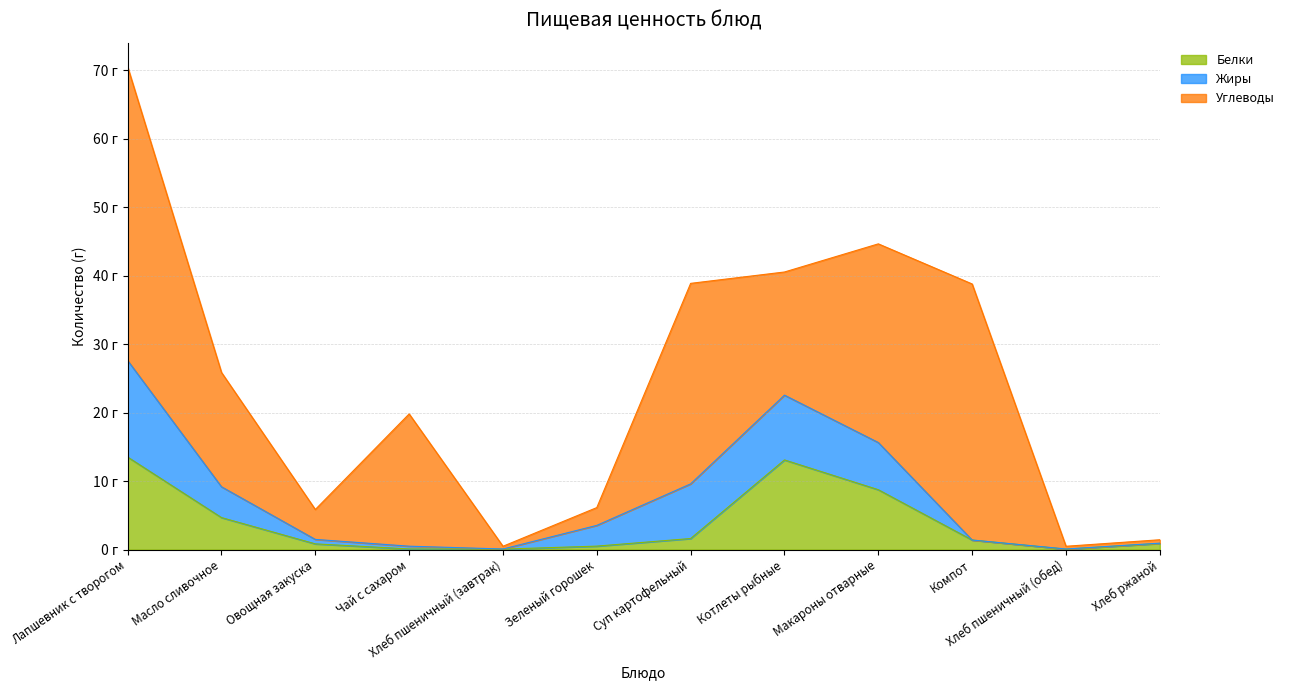

What are all the series names shown in the legend?

Белки, Жиры, Углеводы